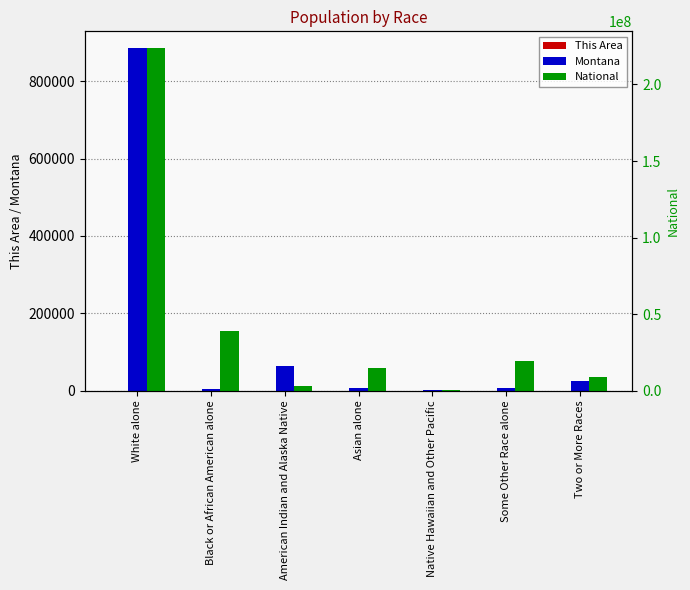

What are all the series names shown in the legend?

This Area, Montana, National